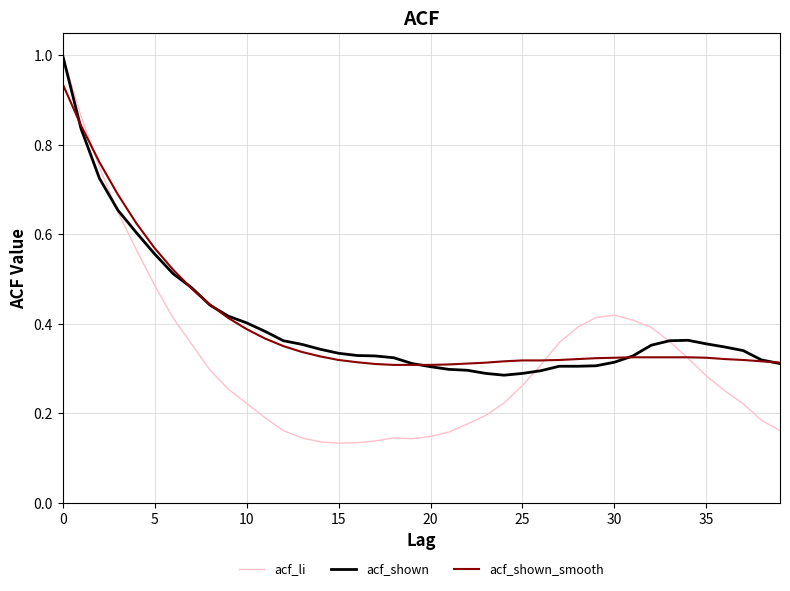

How many times do acf_li and acf_shown_smooth cross each other?

3